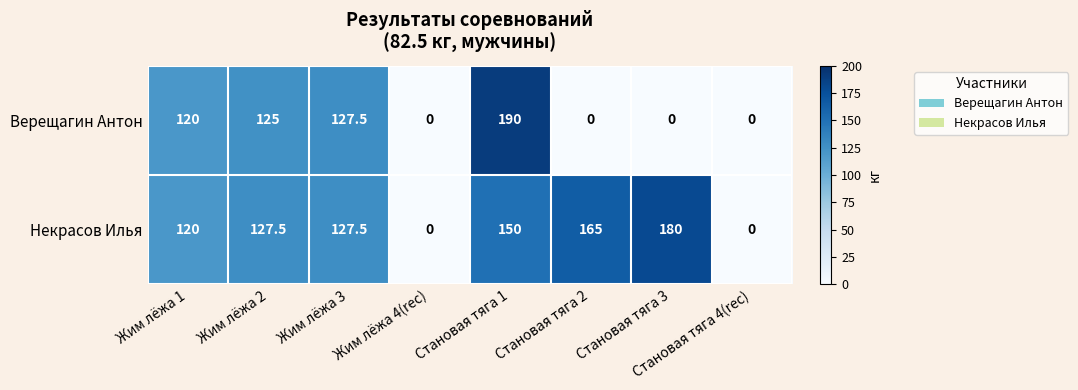

What is the difference between the maximum and minimum values in the Верещагин Антон series?

190.0